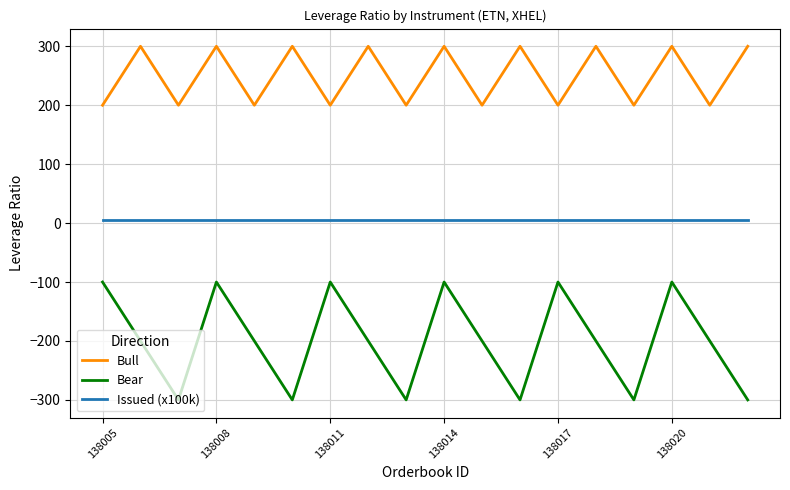

Does the chart display data point markers on the line(s)?

No